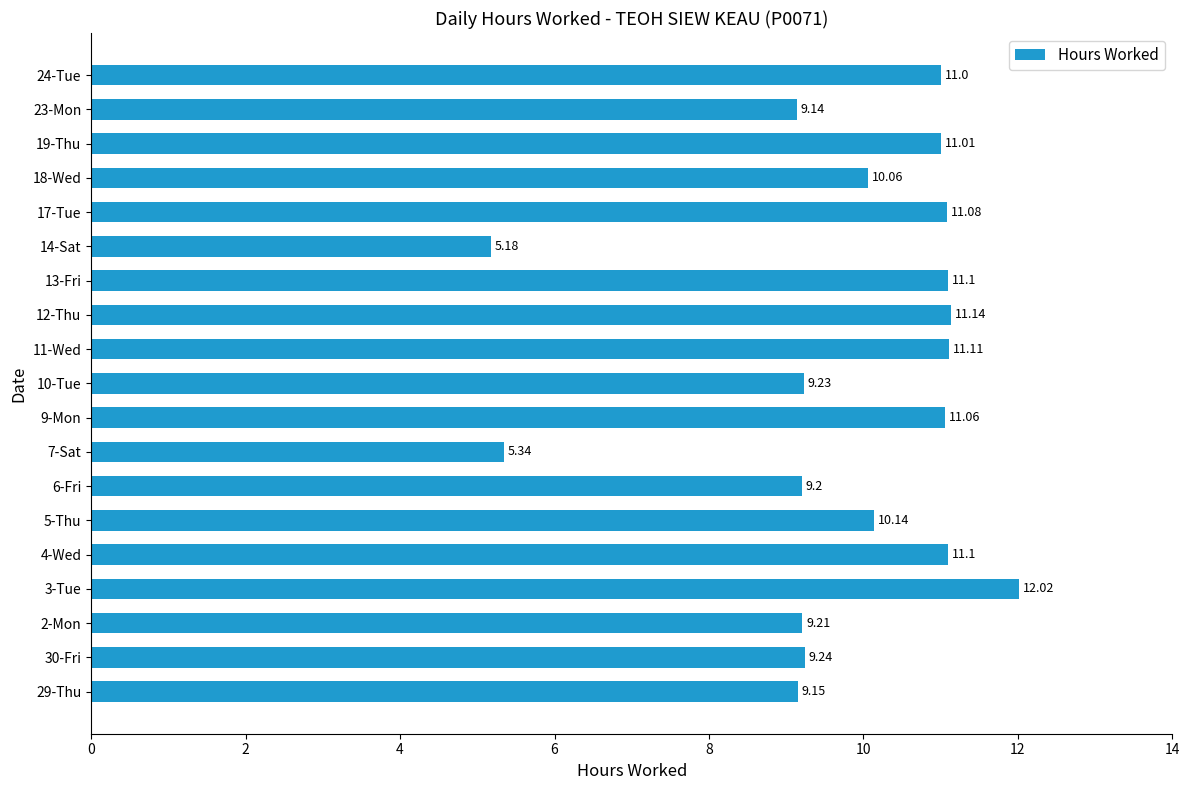

At which category does the chart reach its peak across all series?

3-Tue